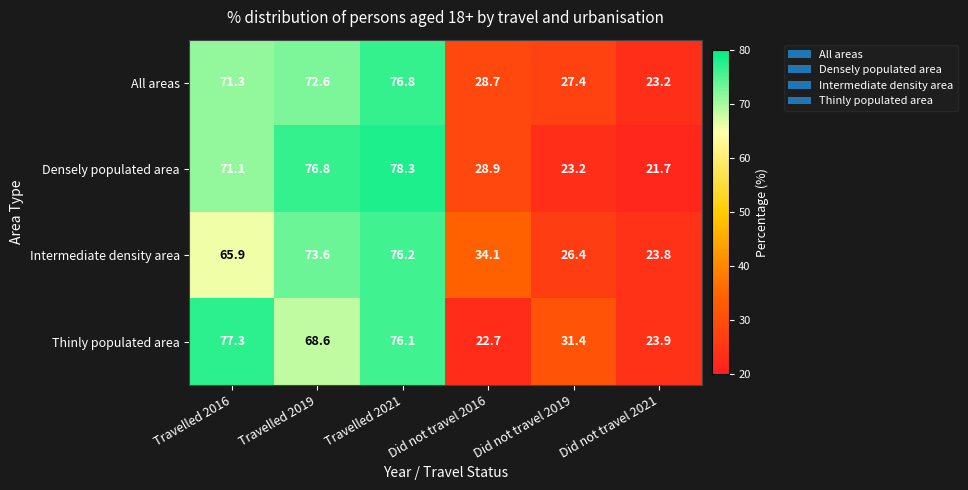

How many series are shown in this chart?

4